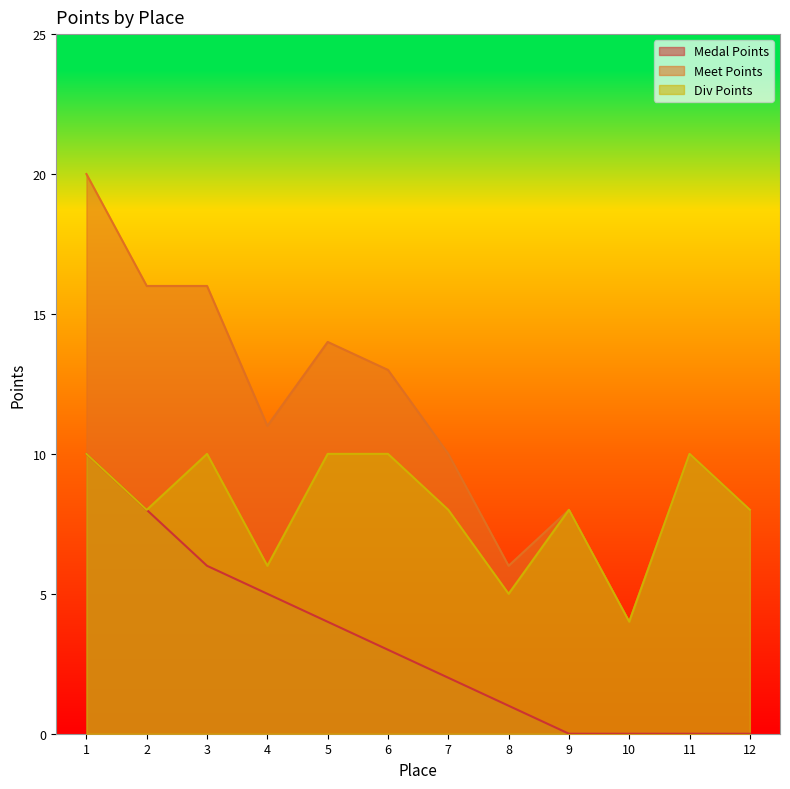

Count the Meet Points values in the range 8 to 16.

9